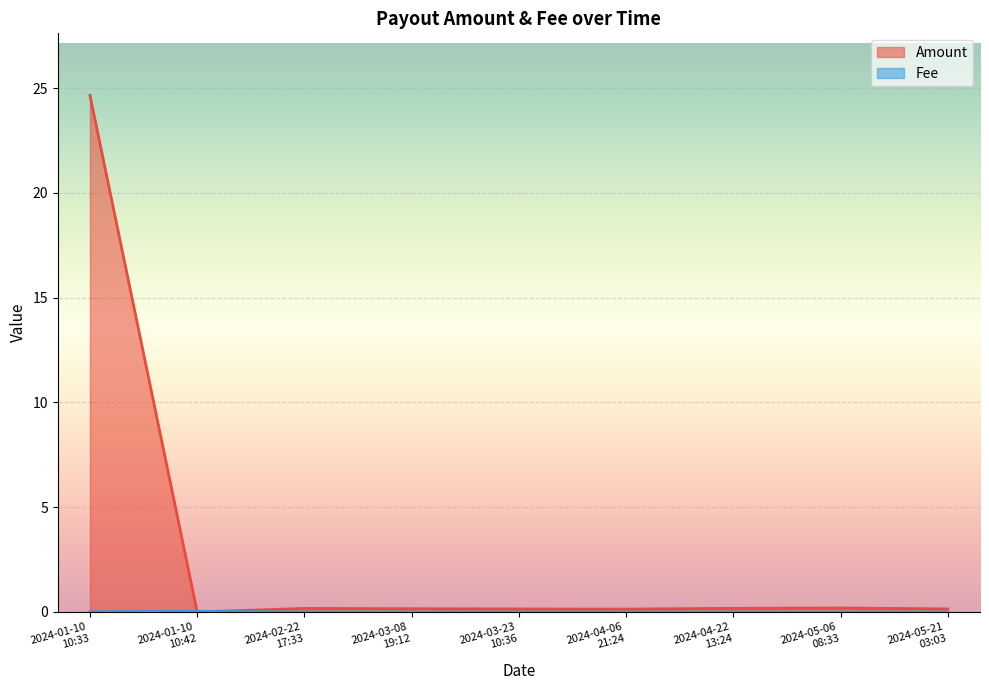

Which label corresponds to the largest value in the chart?

2024-01-10
10:33